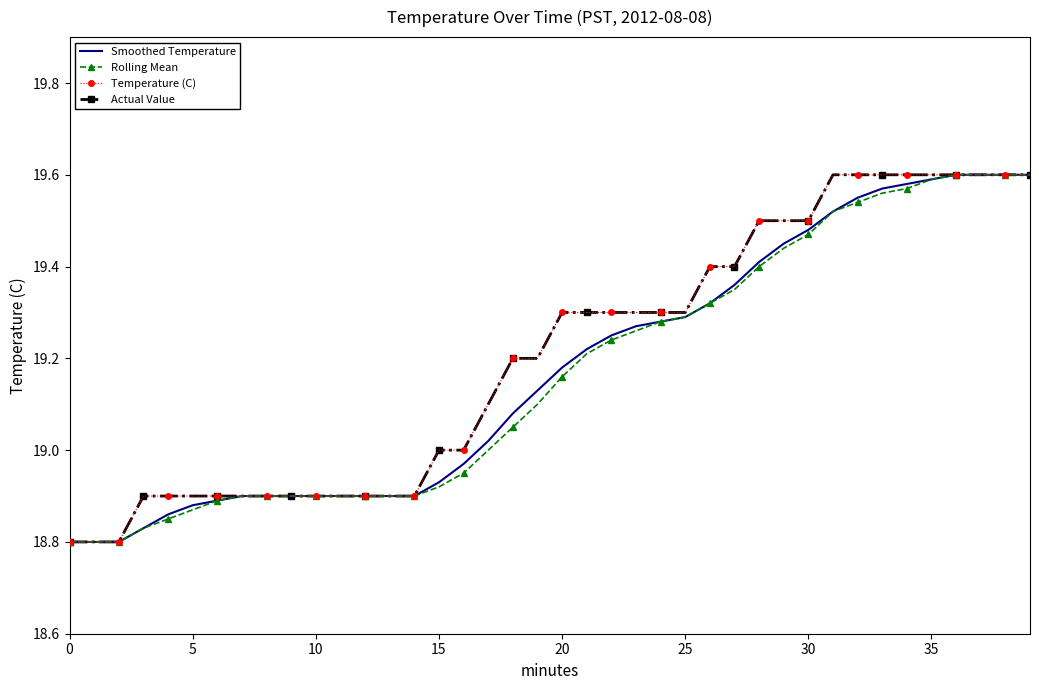

True or false: Temperature (C) and Actual Value cross at least once.

False